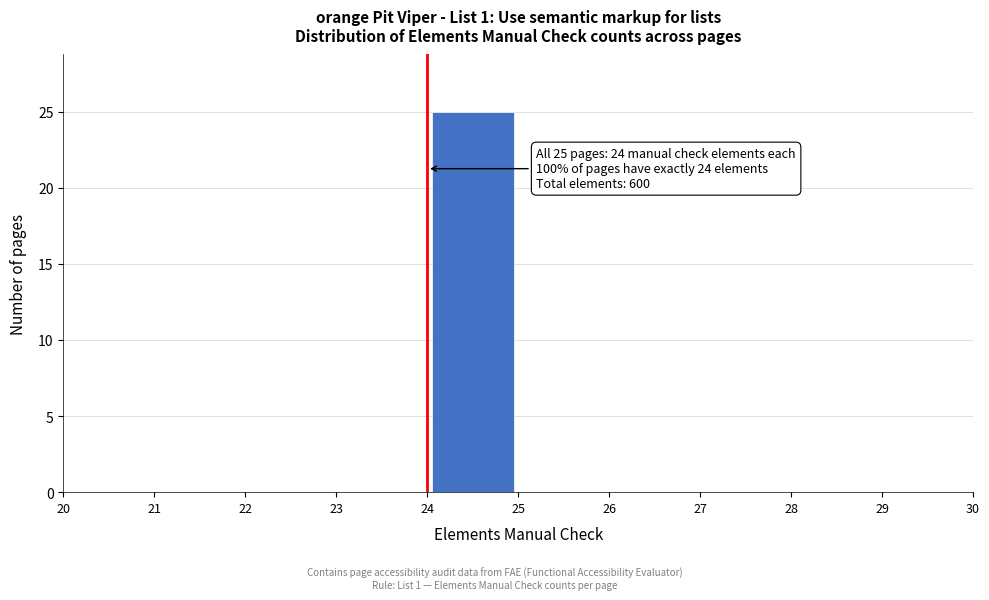

Which range on the x-axis has the tallest bar?

24 to 25